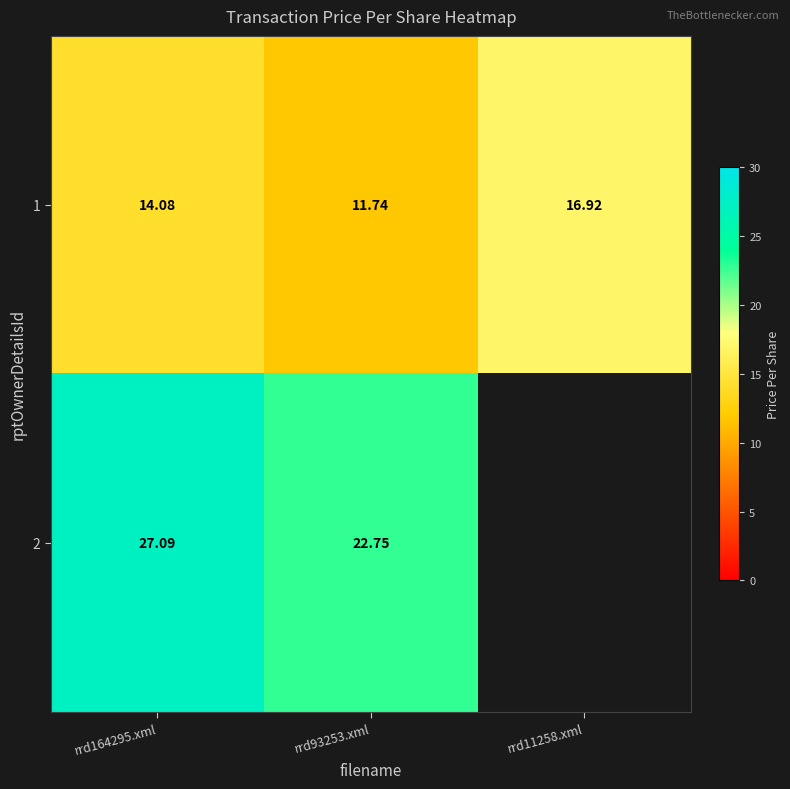

How many data points in 1 are above 14?

2